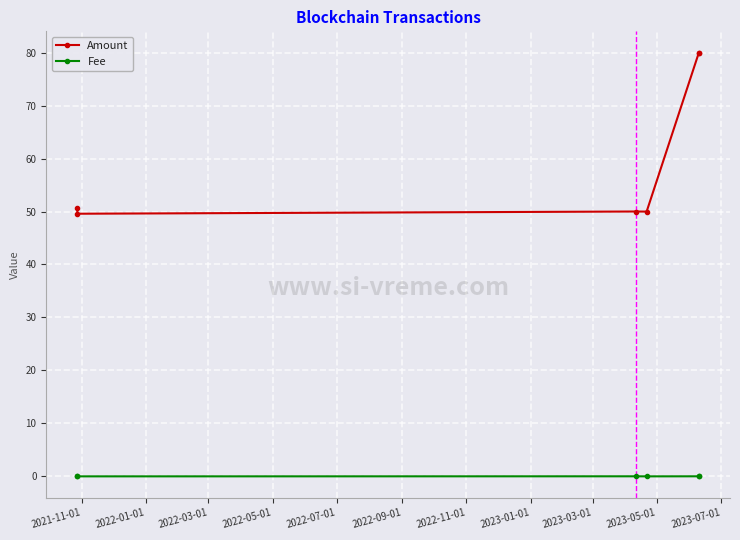

At how many categories does at least one series exceed 18?

6